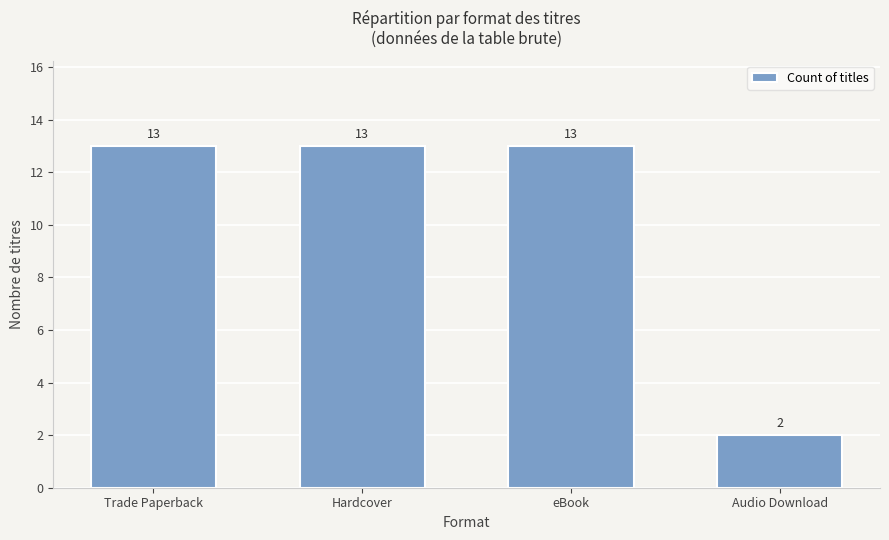

How many series are shown in this chart?

1